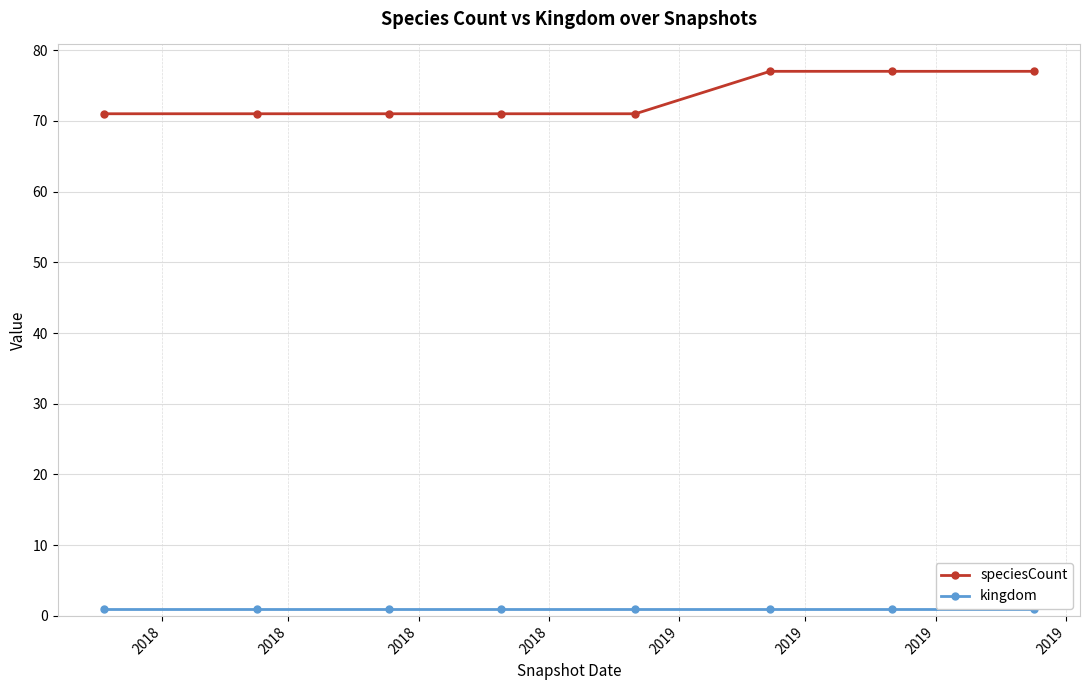

What is the value of the kingdom point at the 8th from the left?

1